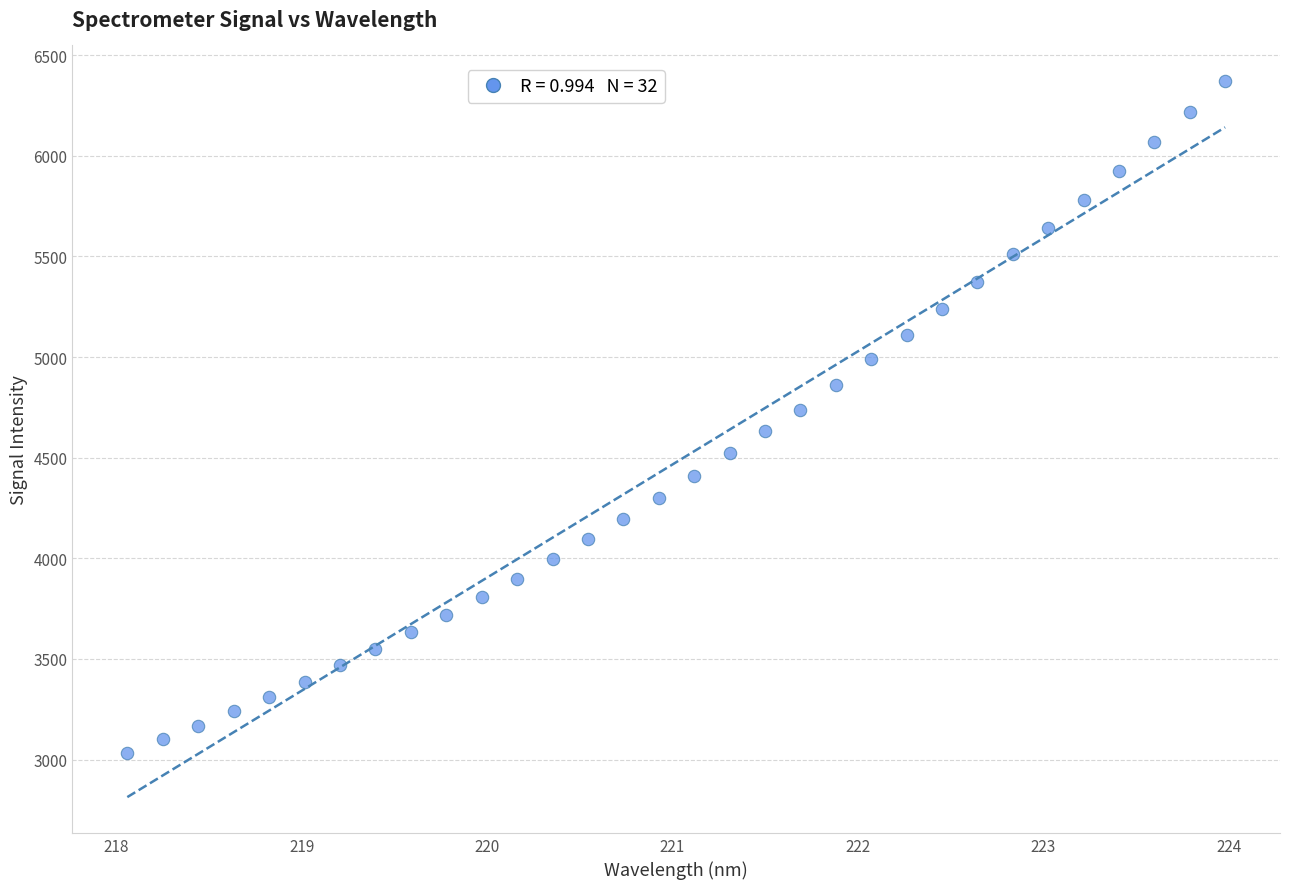

What is the range of X values (max minus min)?

5.9